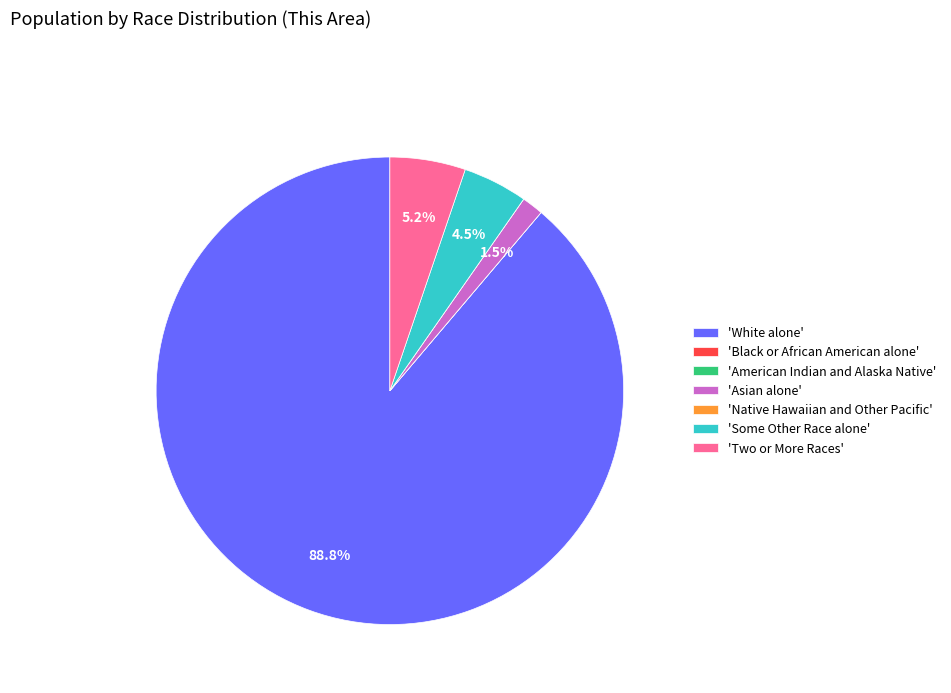

What is the largest slice in the pie chart?

'White alone'